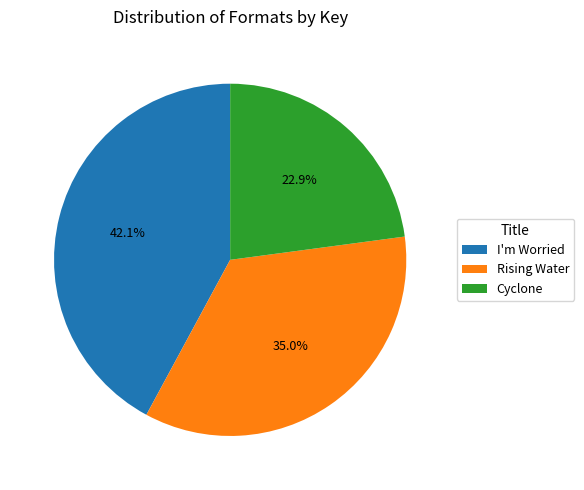

Approximately how many times larger is the value at Cyclone compared to Rising Water?

0.7